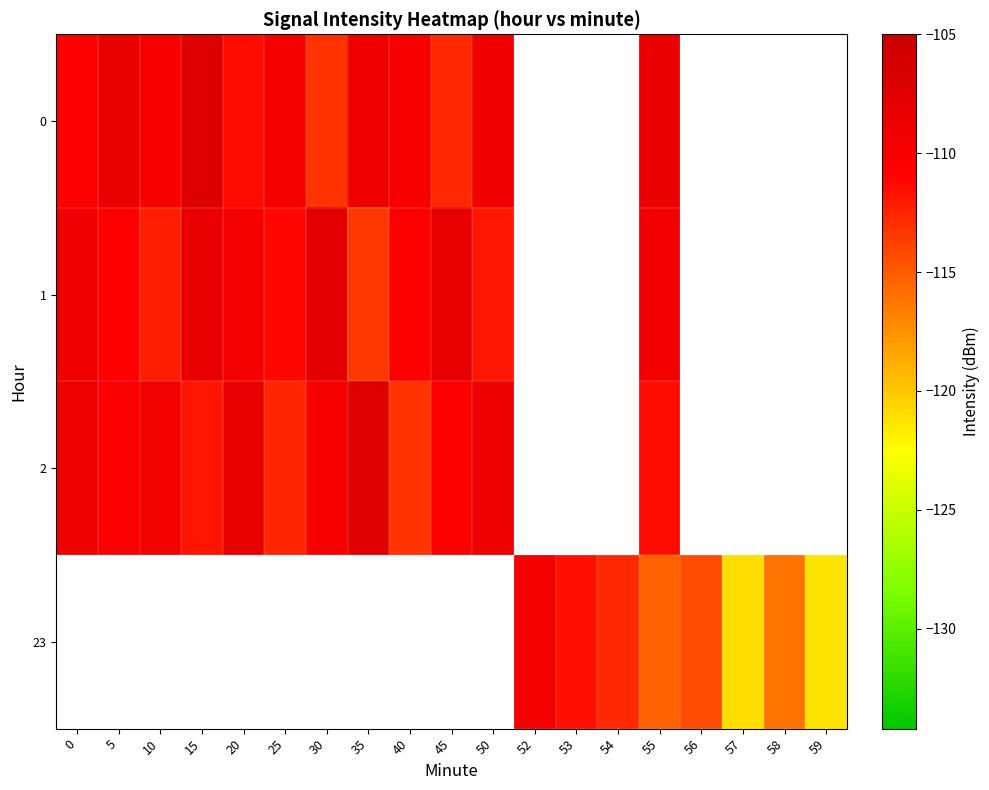

How many values in the 2 series exceed -108?

1